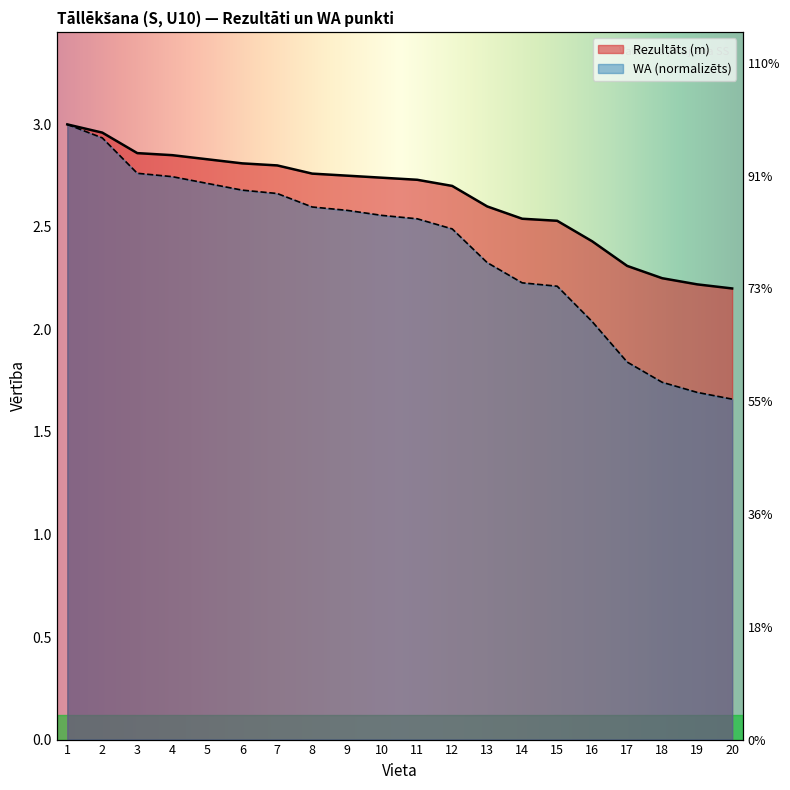

True or false: Rezultāts (m) and WA cross at least once.

False